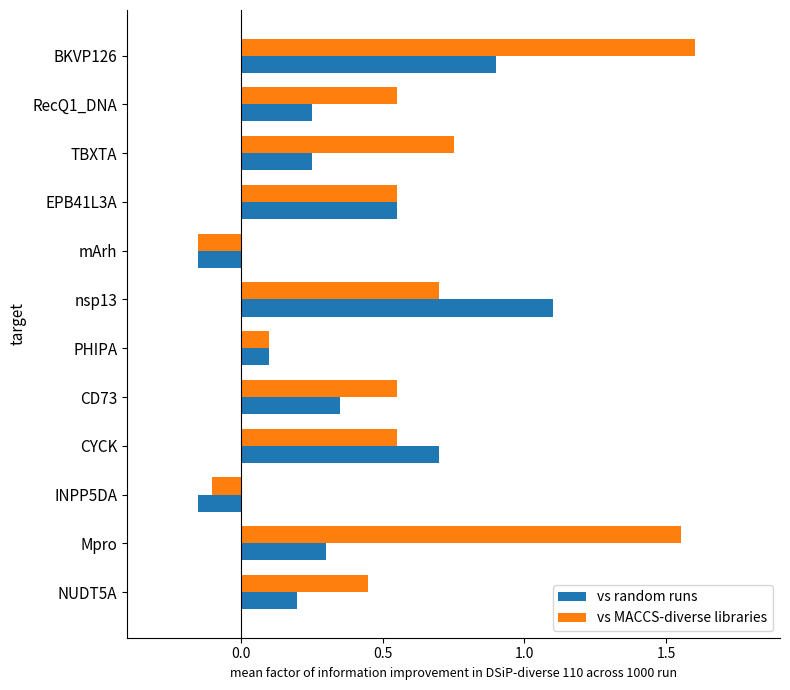

At which category is the sum across all series the highest?

BKVP126